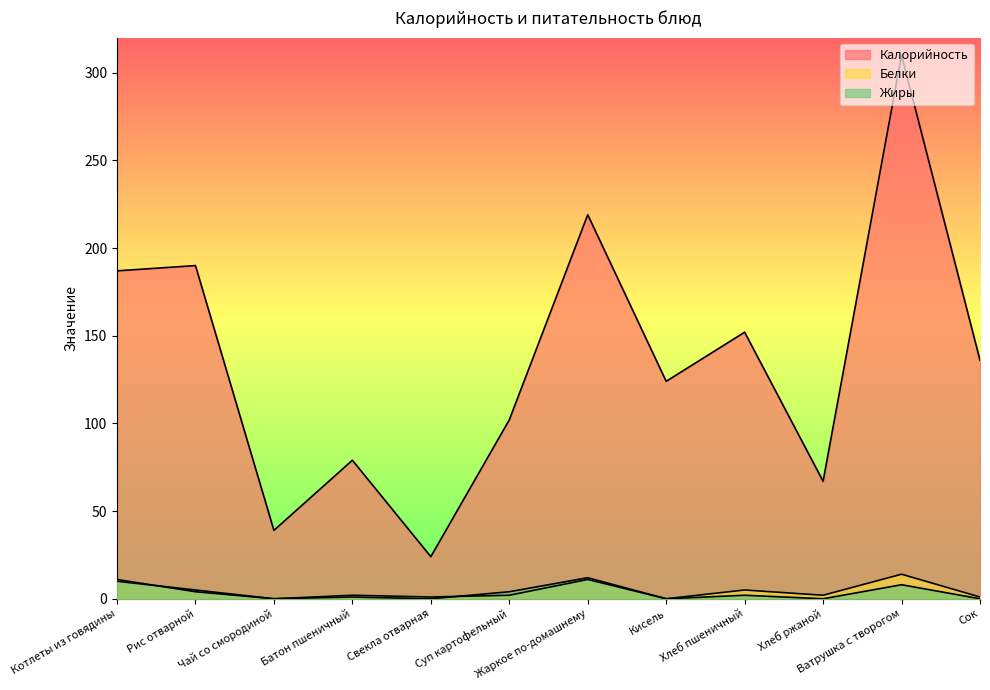

Read the Жиры value at Суп картофельный.

4